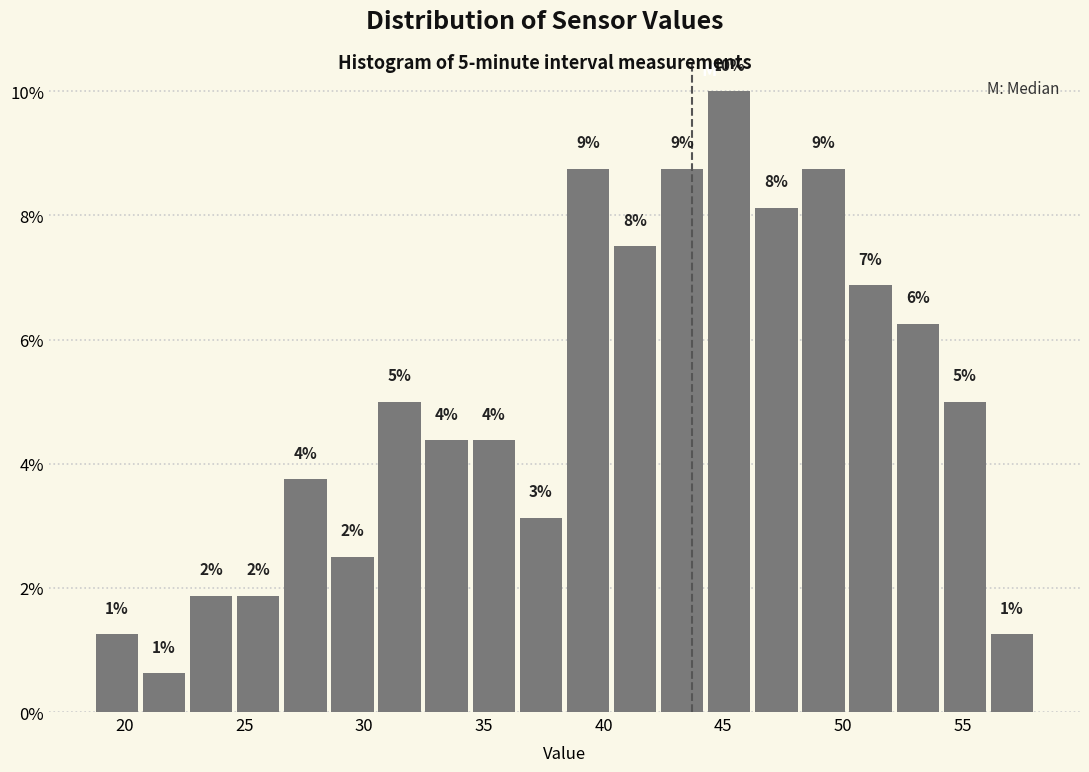

Read against the x-axis, roughly where is the centre of the tallest bar?

45.0